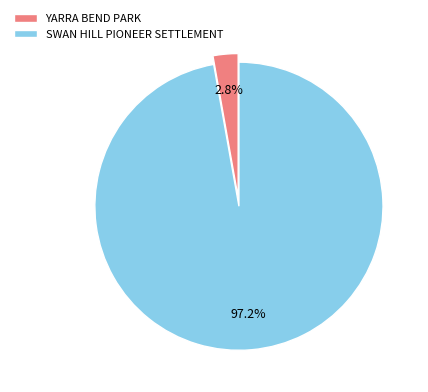

What is the largest slice in the pie chart?

SWAN HILL PIONEER SETTLEMENT